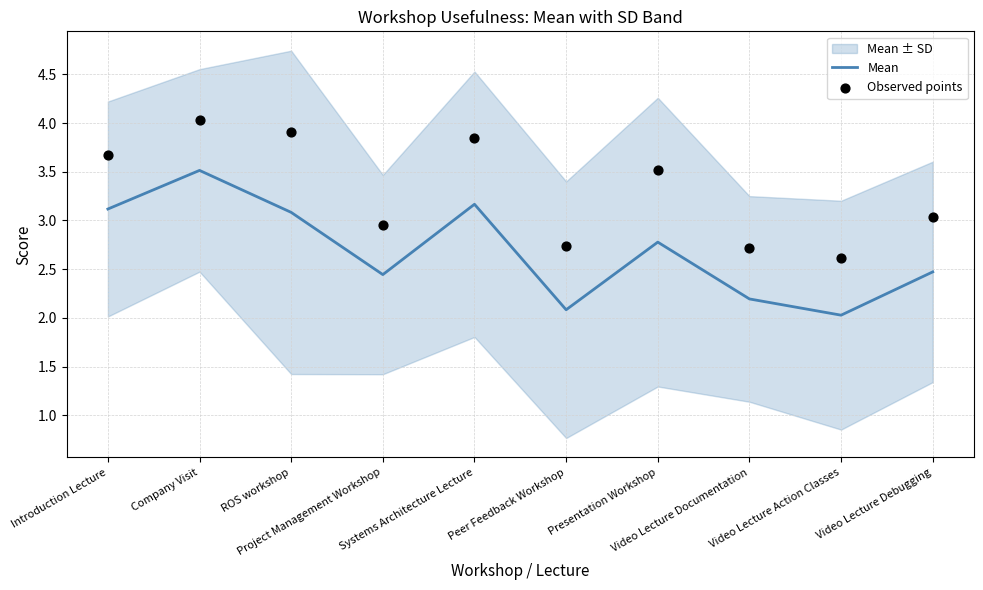

What is the total value across all series at Peer Feedback Workshop?

4.8